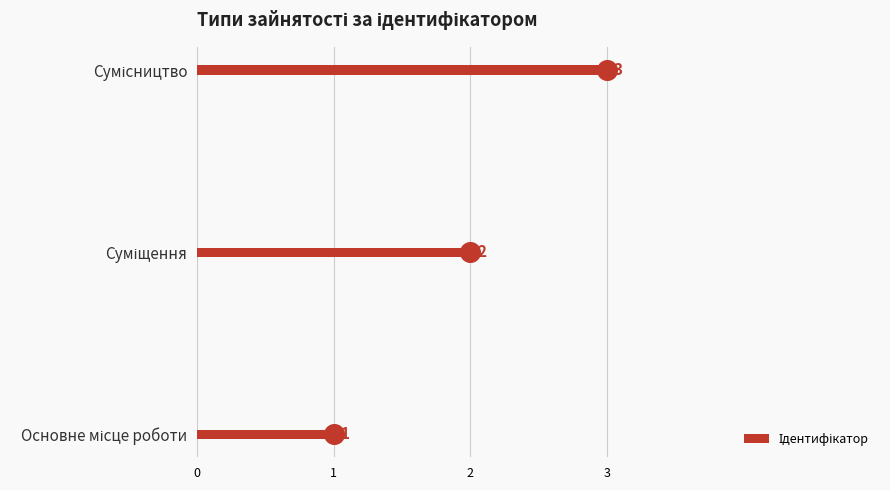

Between Сумісництво and Суміщення, which is larger?

Сумісництво